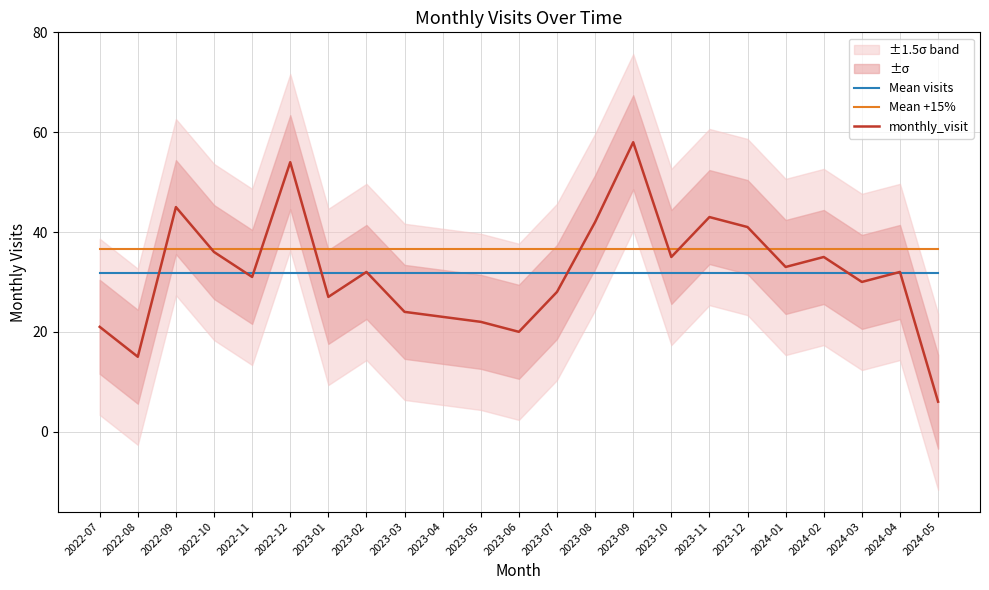

The Mean +15% series shows 21.8 at 2022-07. True or false?

False